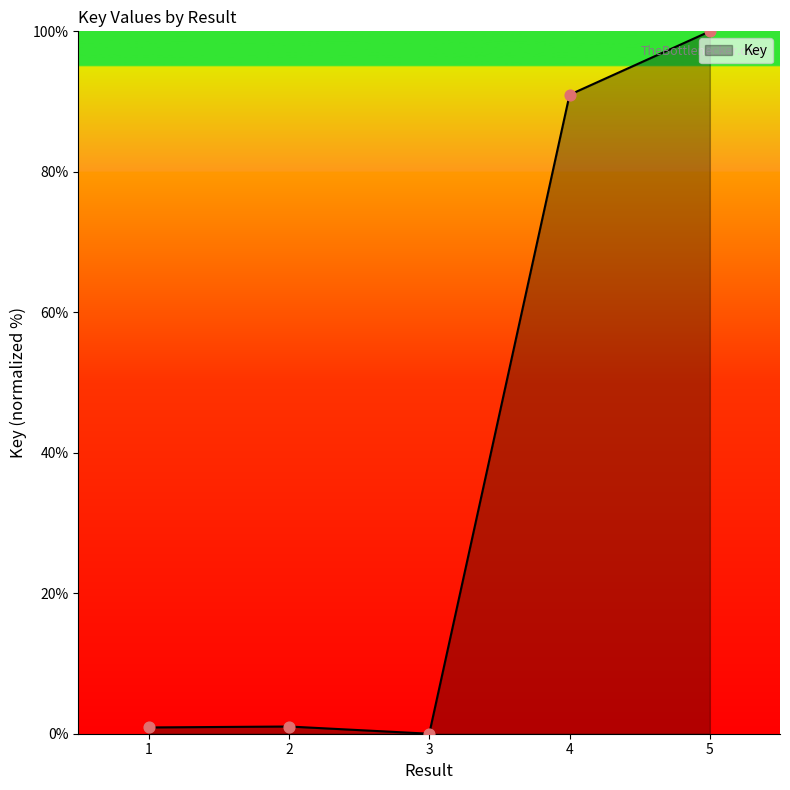

Between 4 and 2, which is larger?

4